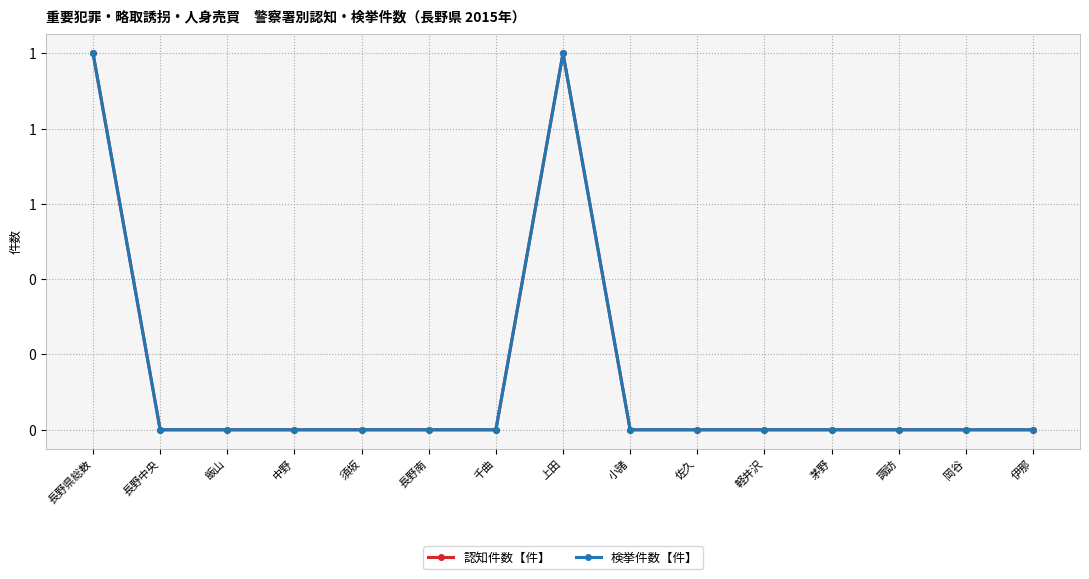

Rank the categories by 検挙件数【件】 value from lowest to highest.

長野中央, 飯山, 中野, 須坂, 長野南, 千曲, 小諸, 佐久, 軽井沢, 茅野, 諏訪, 岡谷, 伊那, 長野県総数, 上田